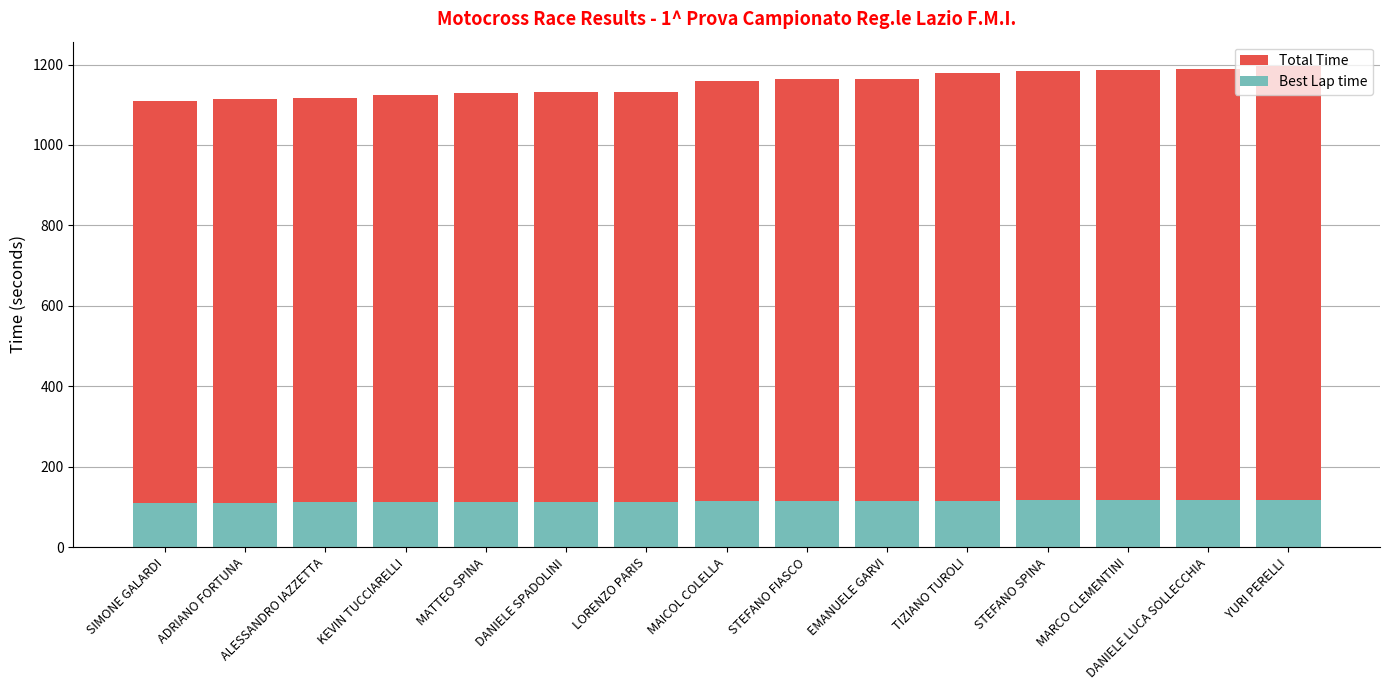

At which category does the chart reach its minimum across all series?

ADRIANO FORTUNA